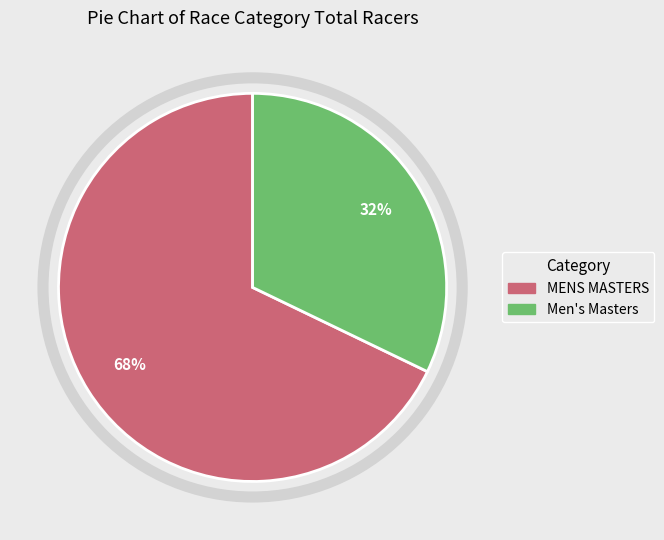

Count the number of slices in the pie.

2